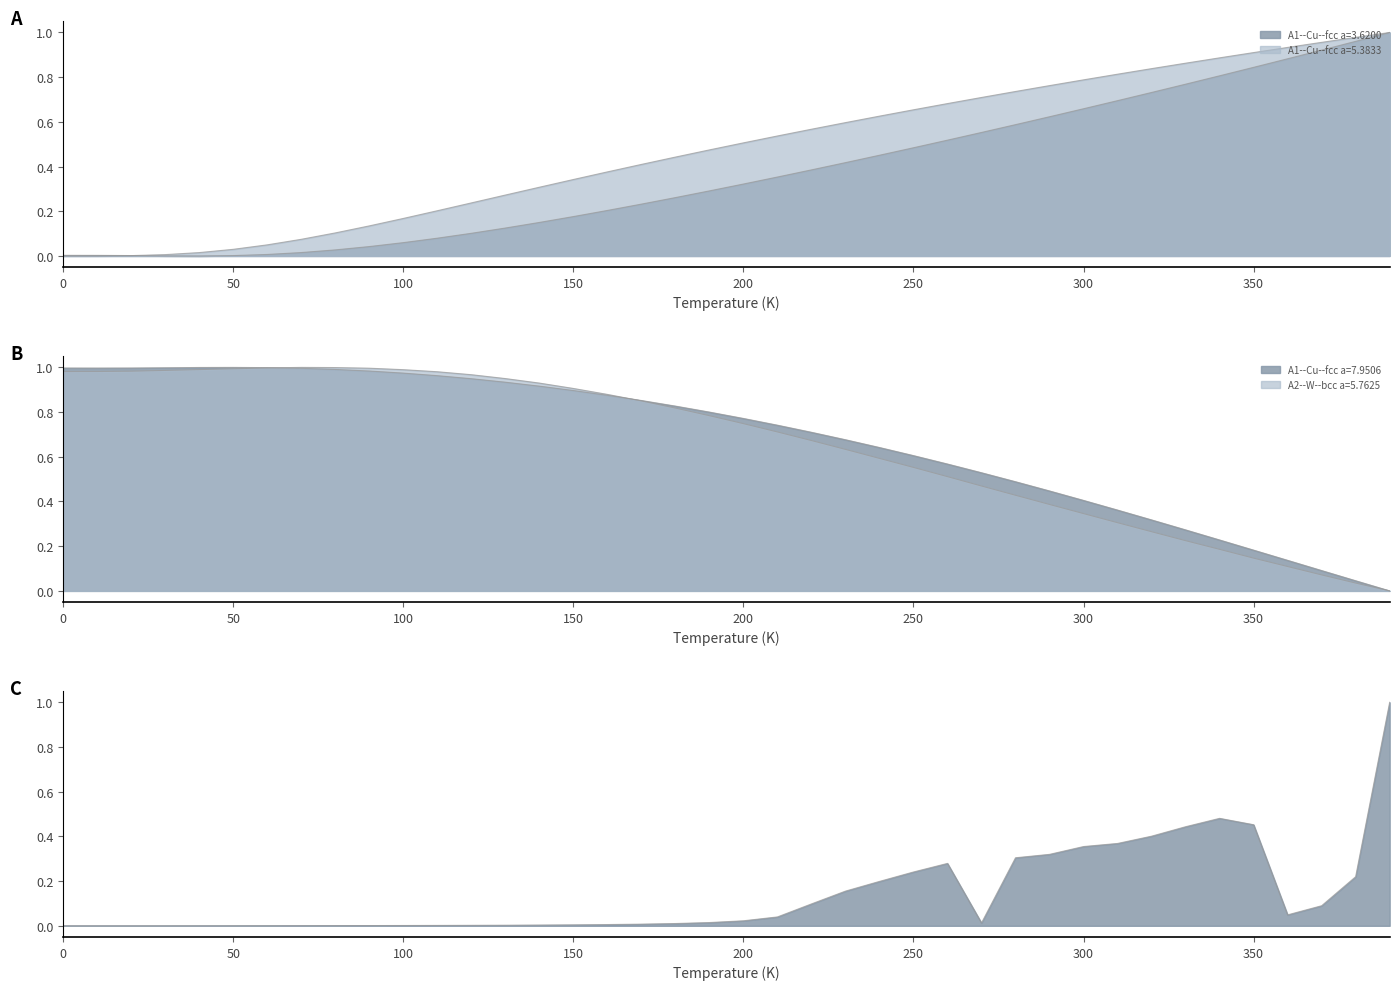

How many categories are shown in the chart?

40